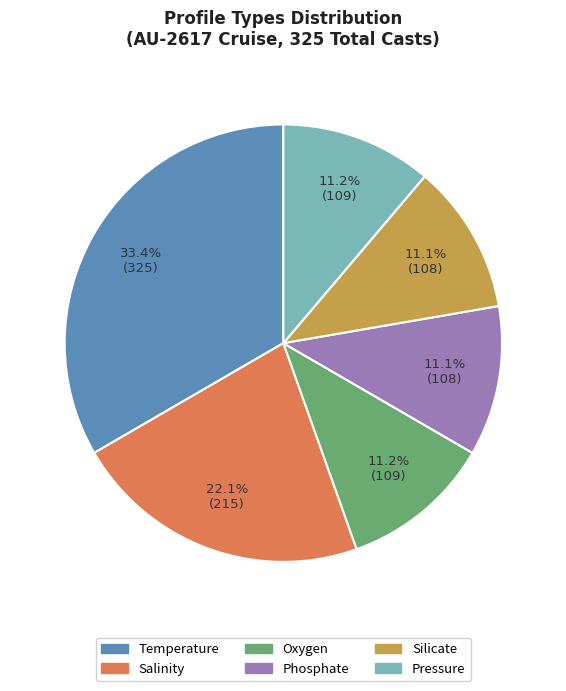

Which has a higher value, Oxygen or Salinity?

Salinity